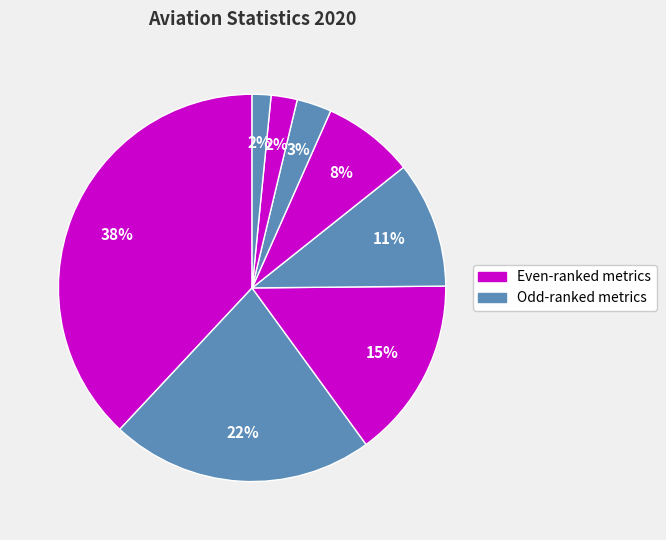

Count the number of slices in the pie.

8